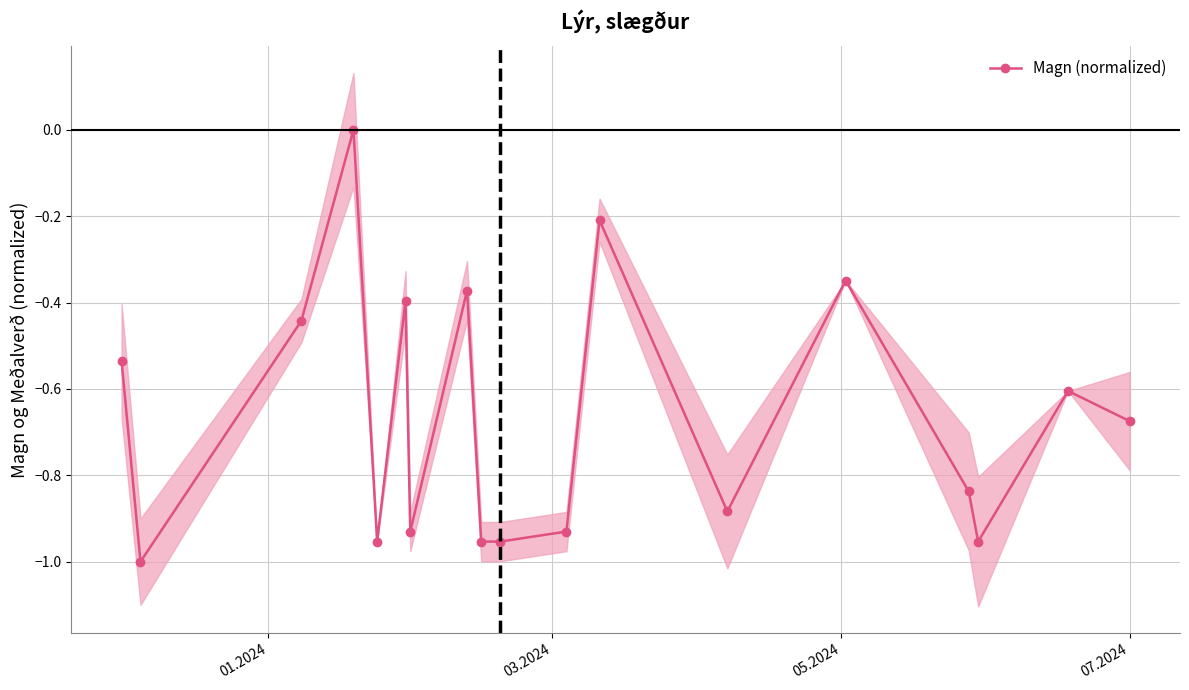

How many values are below zero?

17